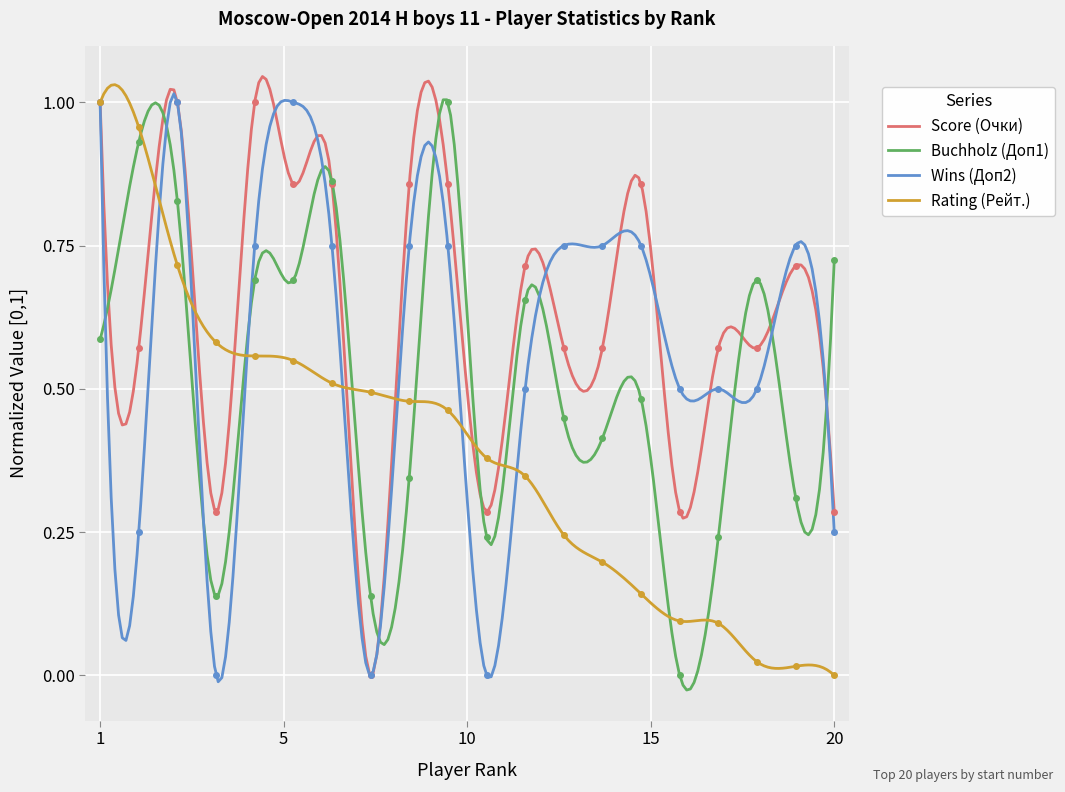

What are all the series names shown in the legend?

Score (Очки), Buchholz (Доп1), Wins (Доп2), Rating (Рейт.)